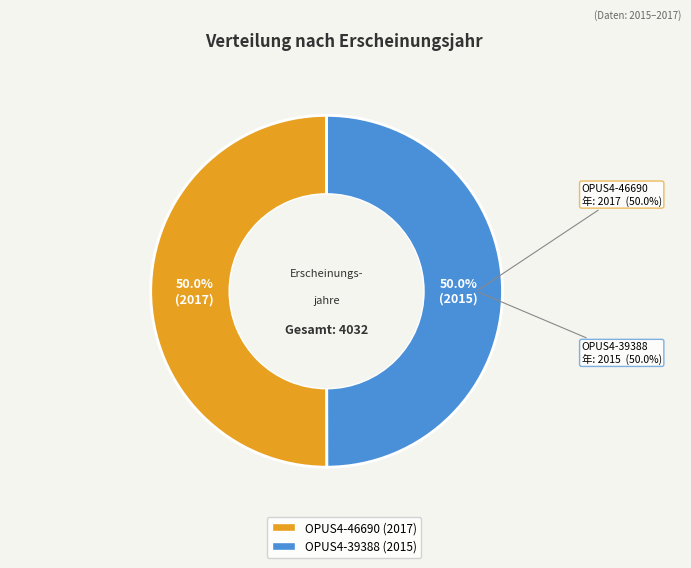

Which slice is the smallest?

OPUS4-39388